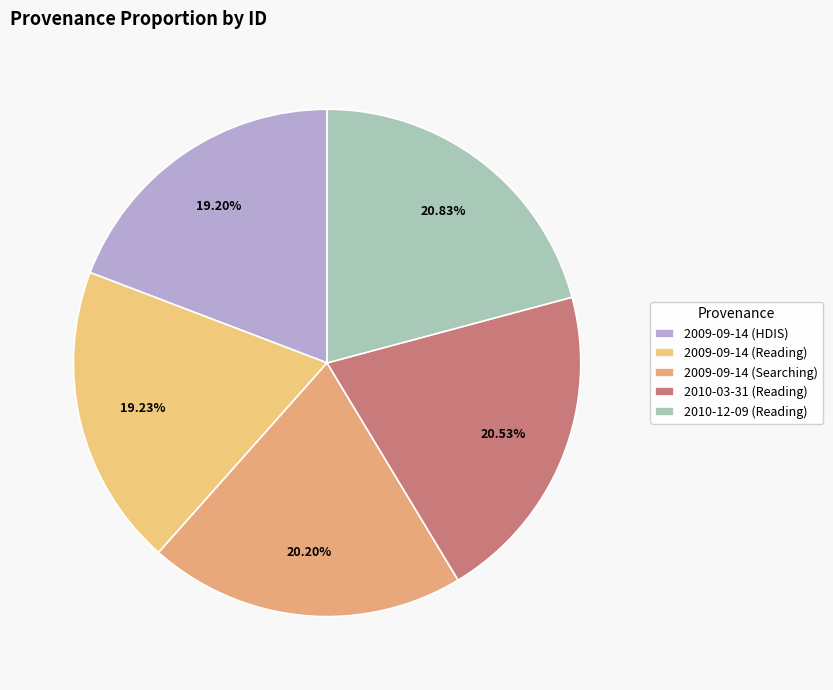

Is the sum of 2009-09-14 (Reading) and 2009-09-14 (Searching) greater than half?

No